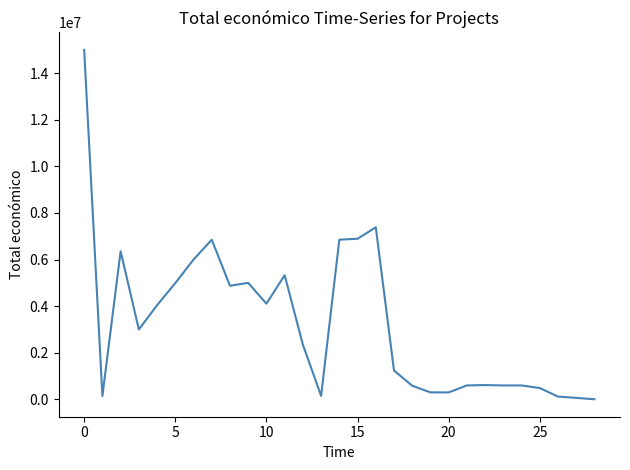

What is the maximum value shown in the chart?

14994445